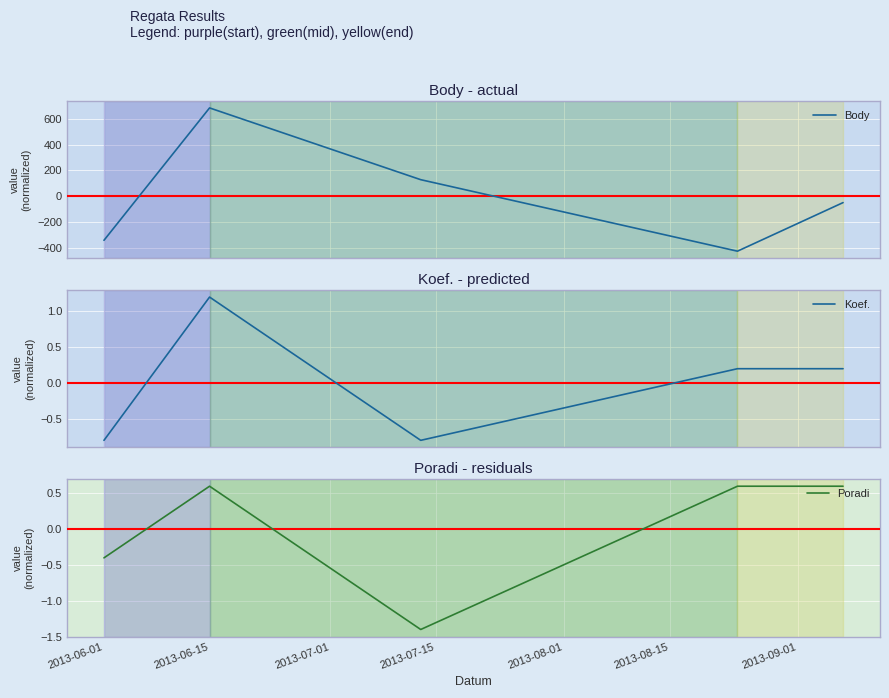

What is the label of the 4th point from the right?

2013-06-15